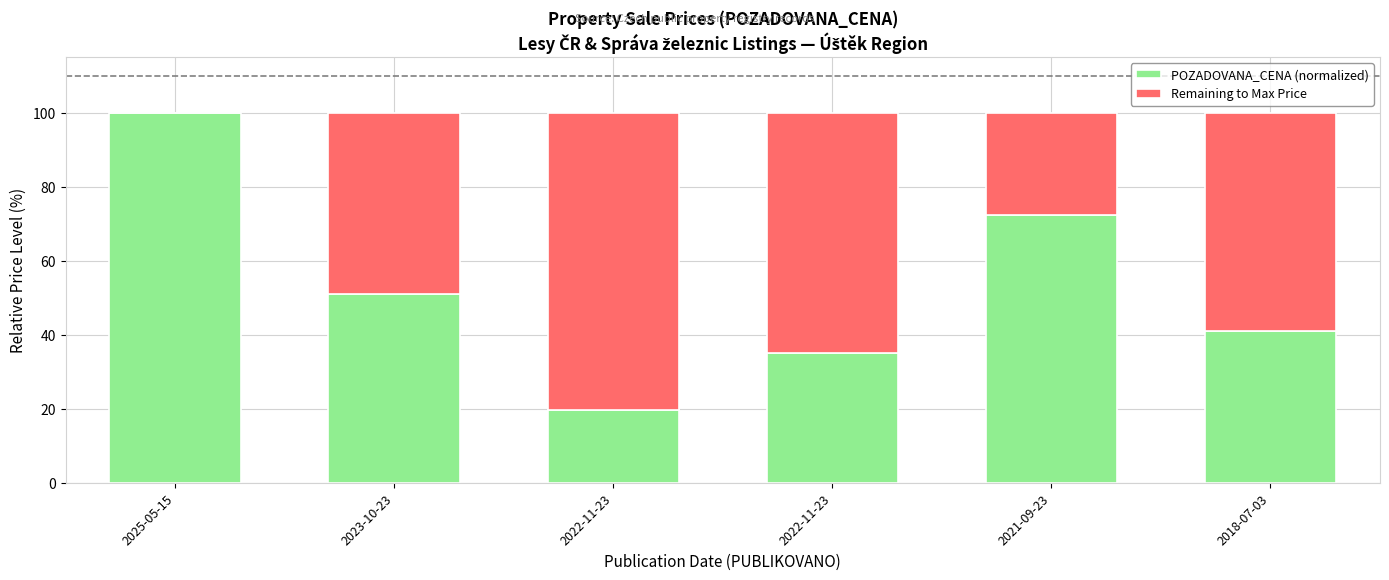

At how many categories does at least one series exceed 6?

6